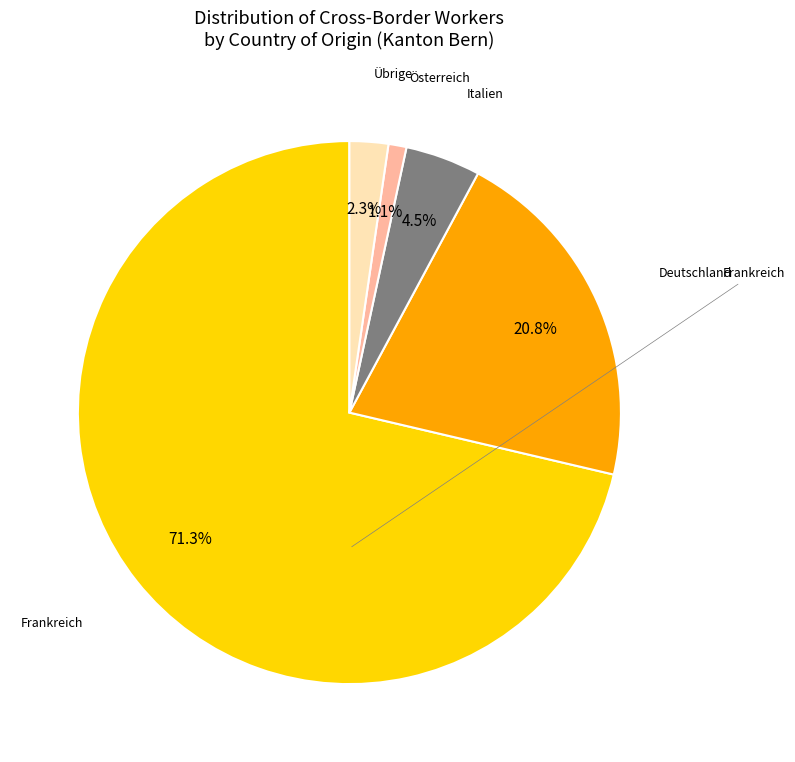

Is there a majority slice in this chart?

Yes